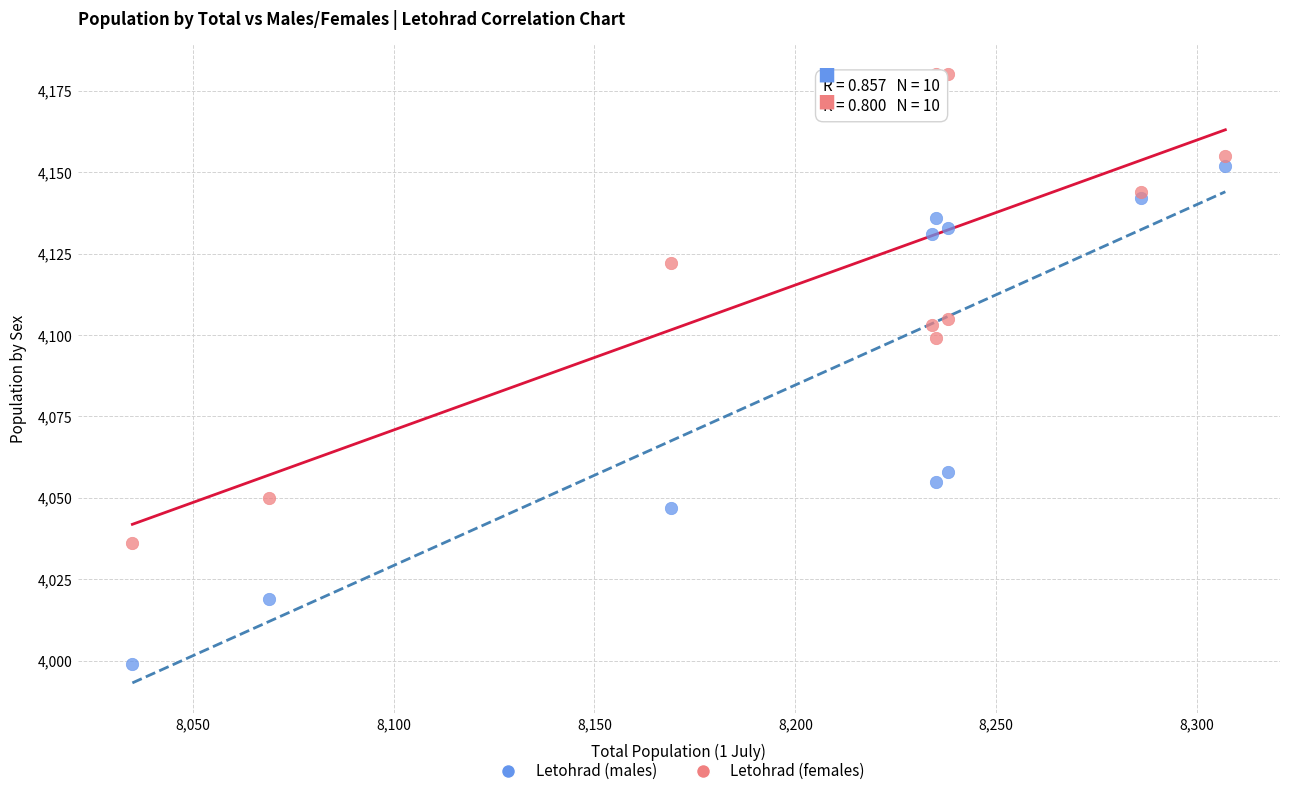

What is the X range (max minus min) for the scatter plot?

272